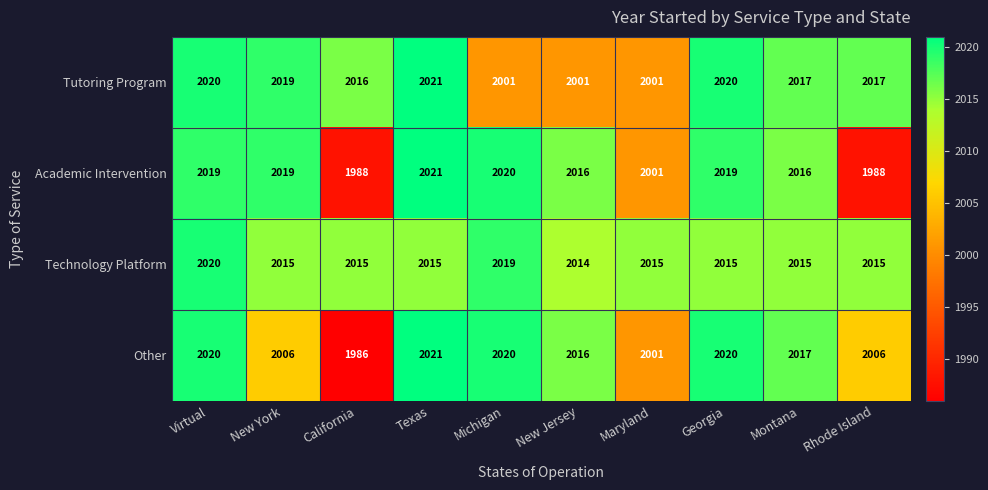

What is the sum of the Tutoring Program values at California and Rhode Island?

4033